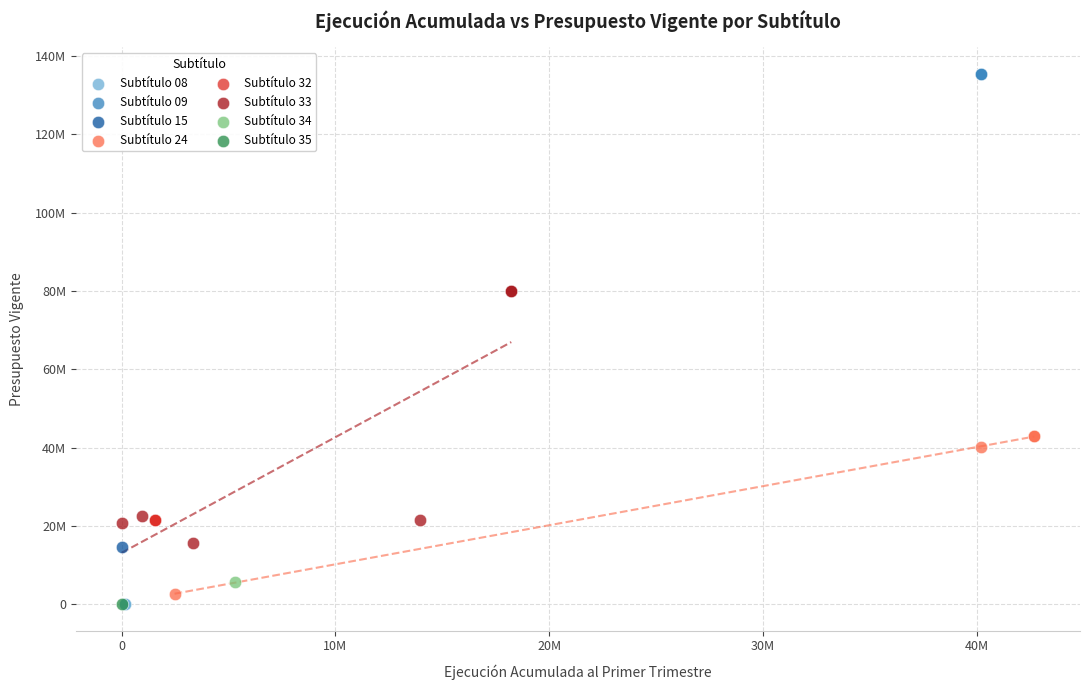

Which series reaches the maximum Y coordinate?

Subtítulo 09